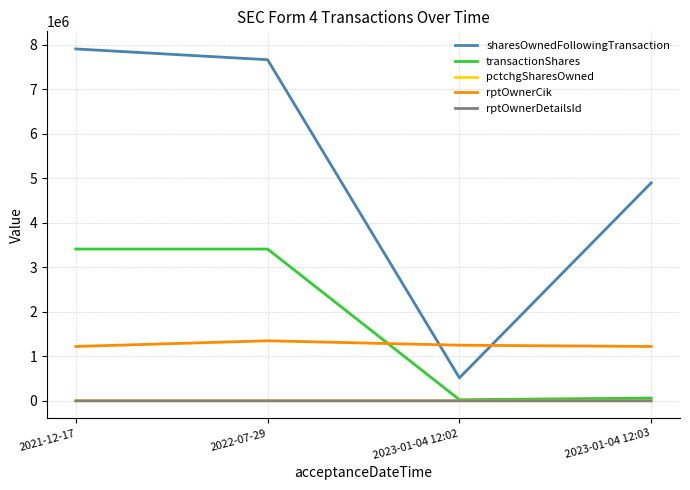

What is the greatest value displayed?

7906603